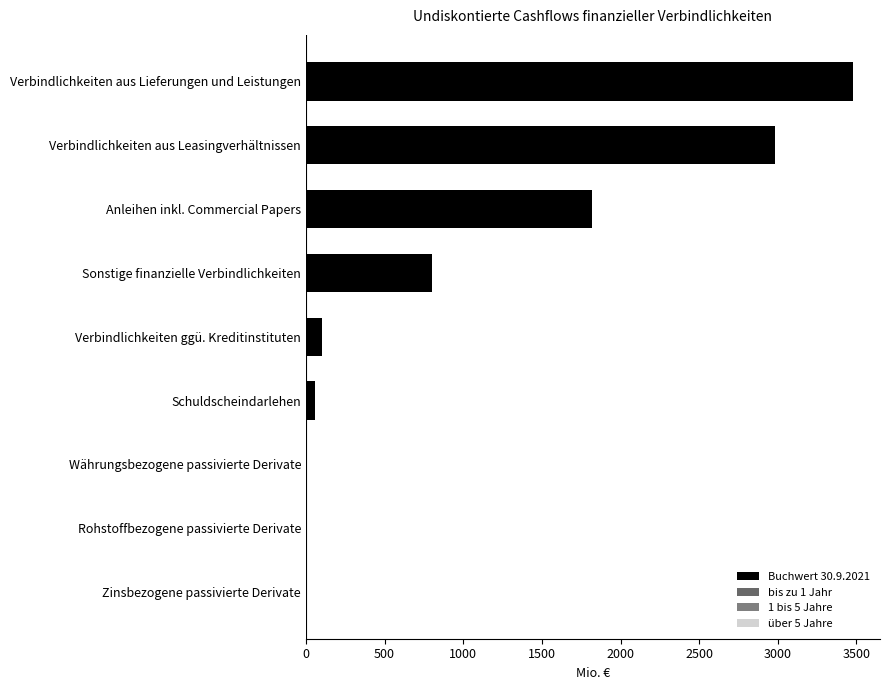

How many distinct data groups are displayed?

1